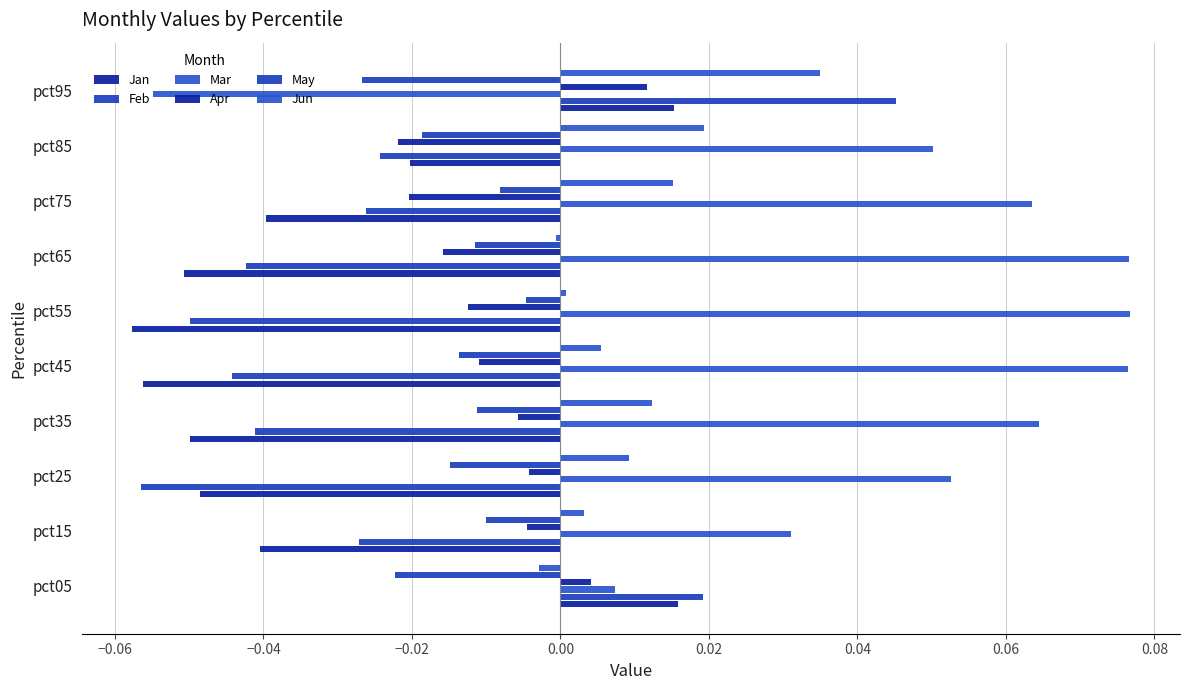

How many series are shown in this chart?

6